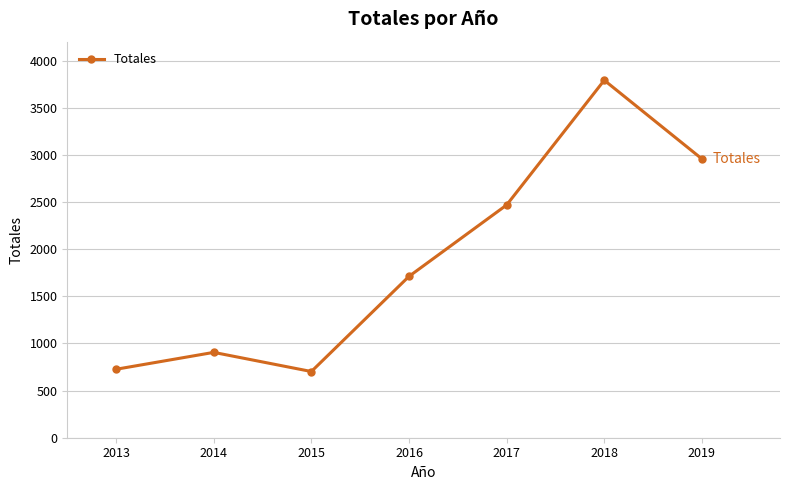

Count the number of data series in this chart.

1